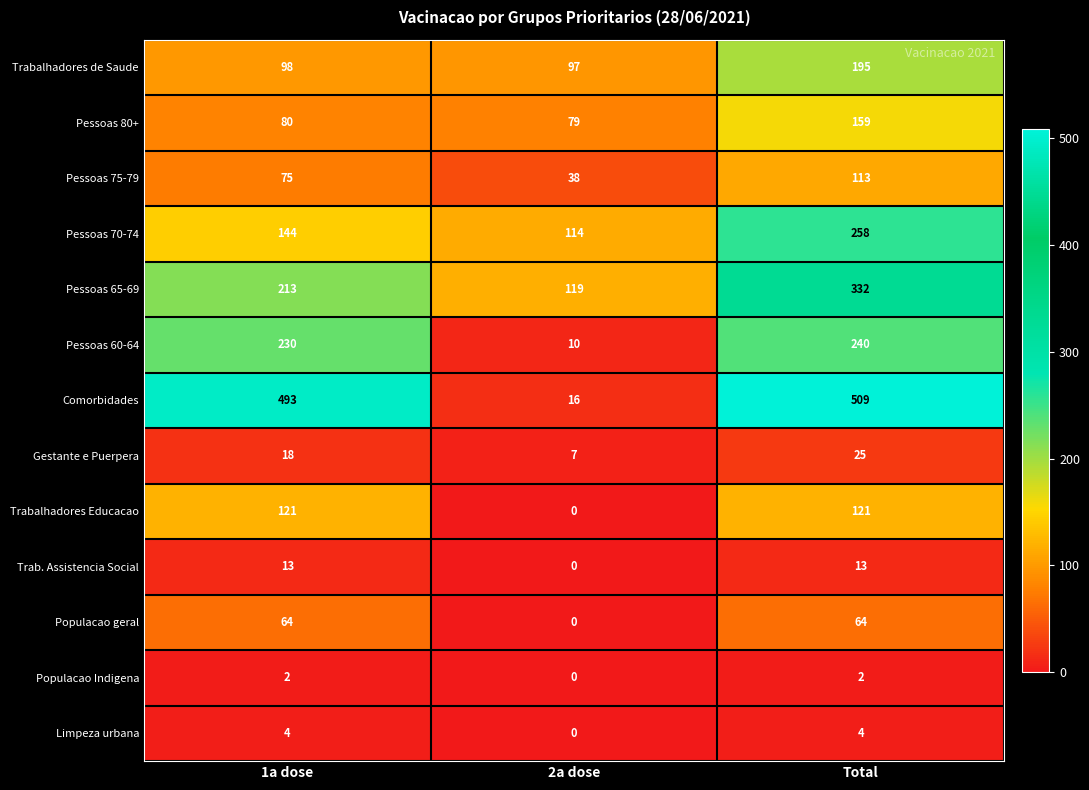

Between 2a dose and Total, which series saw the biggest shift?

Comorbidades